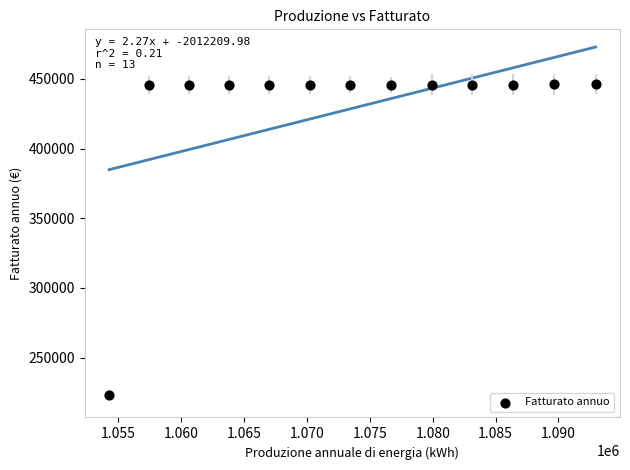

What is the range of Y values (max minus min)?

223203.1